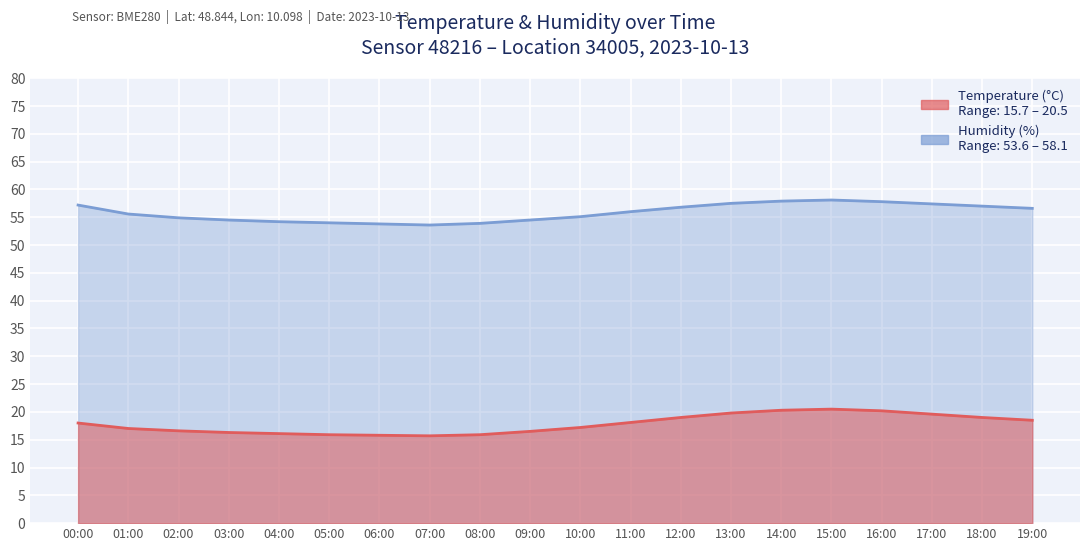

True or false: temperature has a value of 13.8 at 15:00.

False